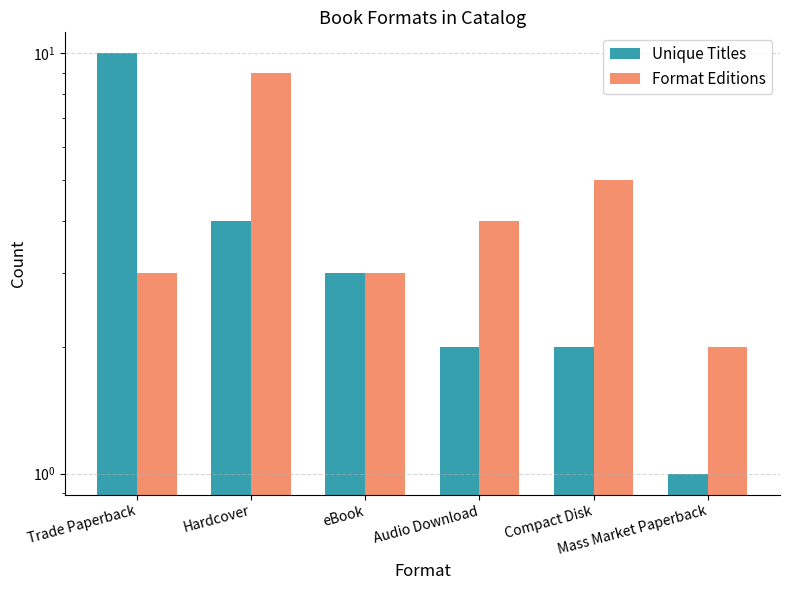

At Hardcover, list the series in order from smallest to largest.

Unique Titles, Format Editions